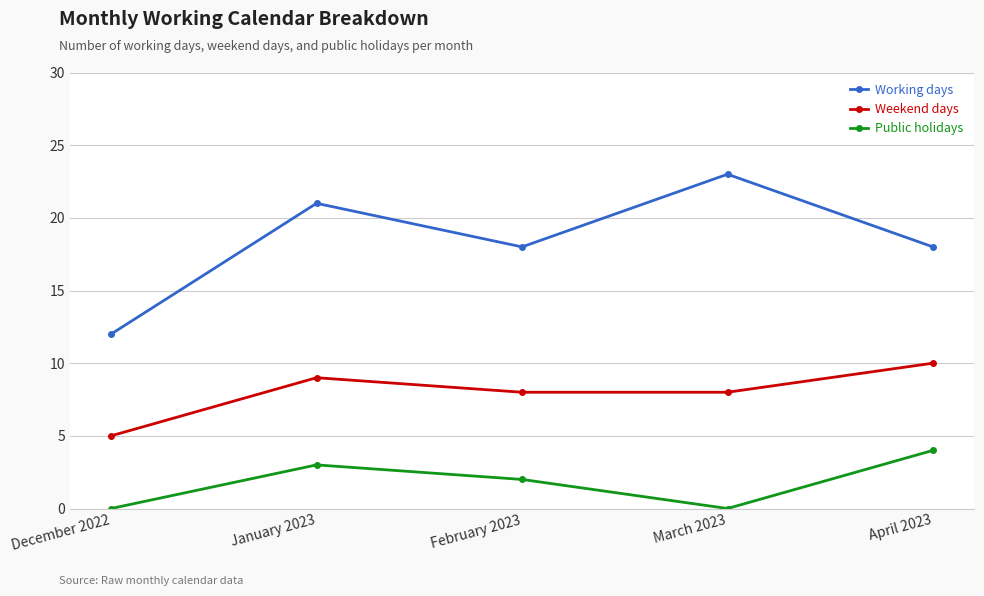

List the series in order of their overall mean, lowest first.

Public holidays, Weekend days, Working days